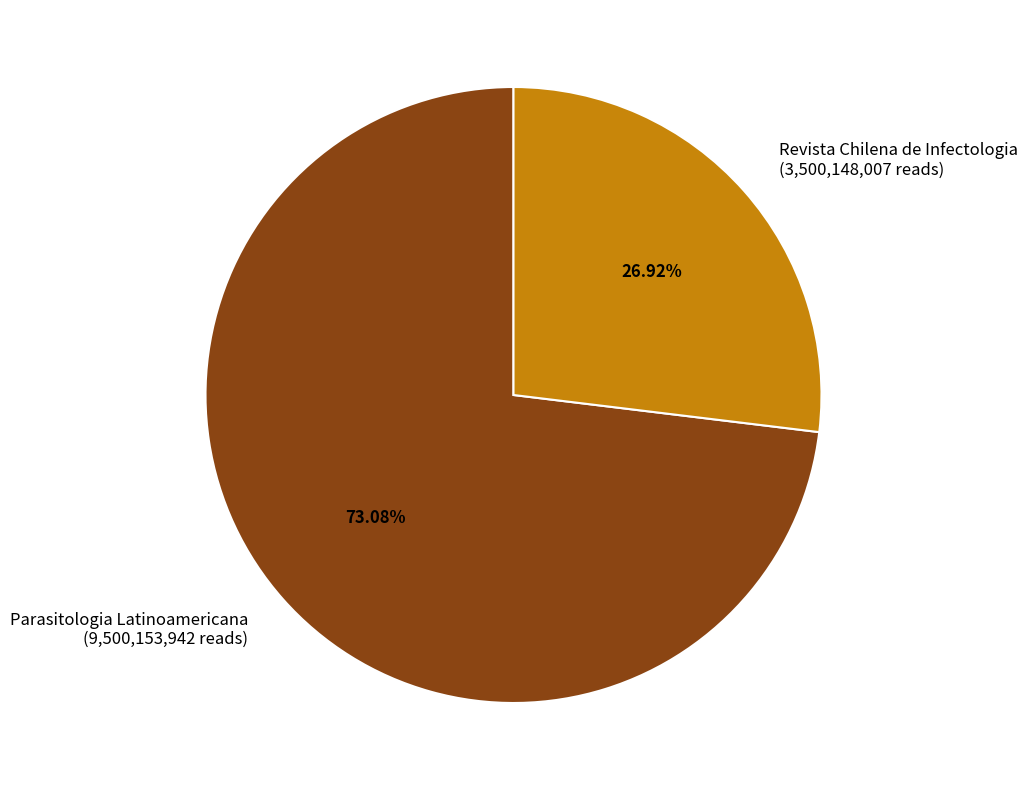

Which has a higher value, Revista Chilena de Infectologia (3,500,148,007 reads) or Parasitologia Latinoamericana (9,500,153,942 reads)?

Parasitologia Latinoamericana (9,500,153,942 reads)